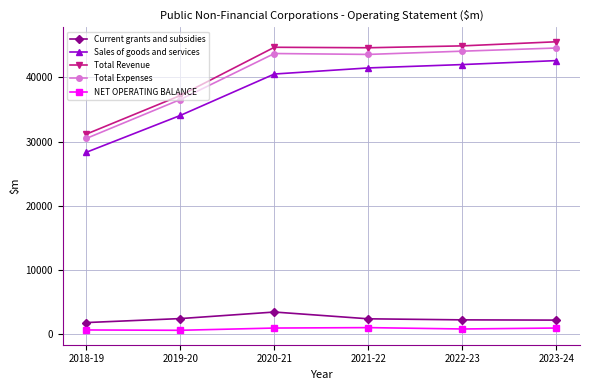

What is the difference between the Current grants and subsidies values at 2019-20 and 2021-22?

36